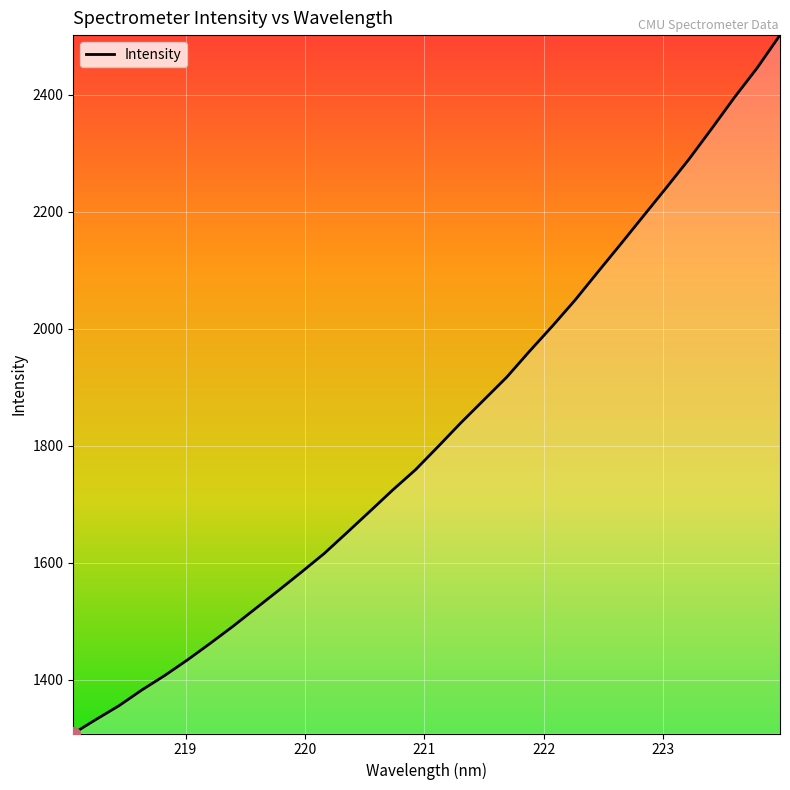

What is the smallest value displayed?

1308.5